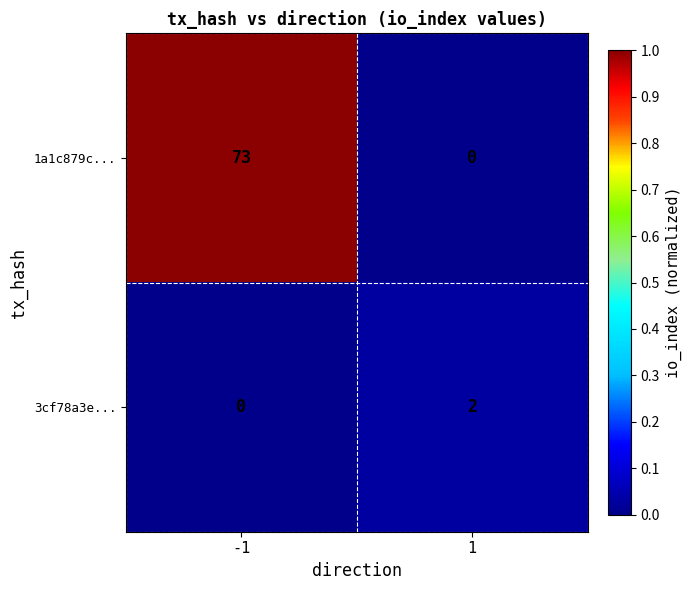

What is the sum of all 1a1c879c... values?

73